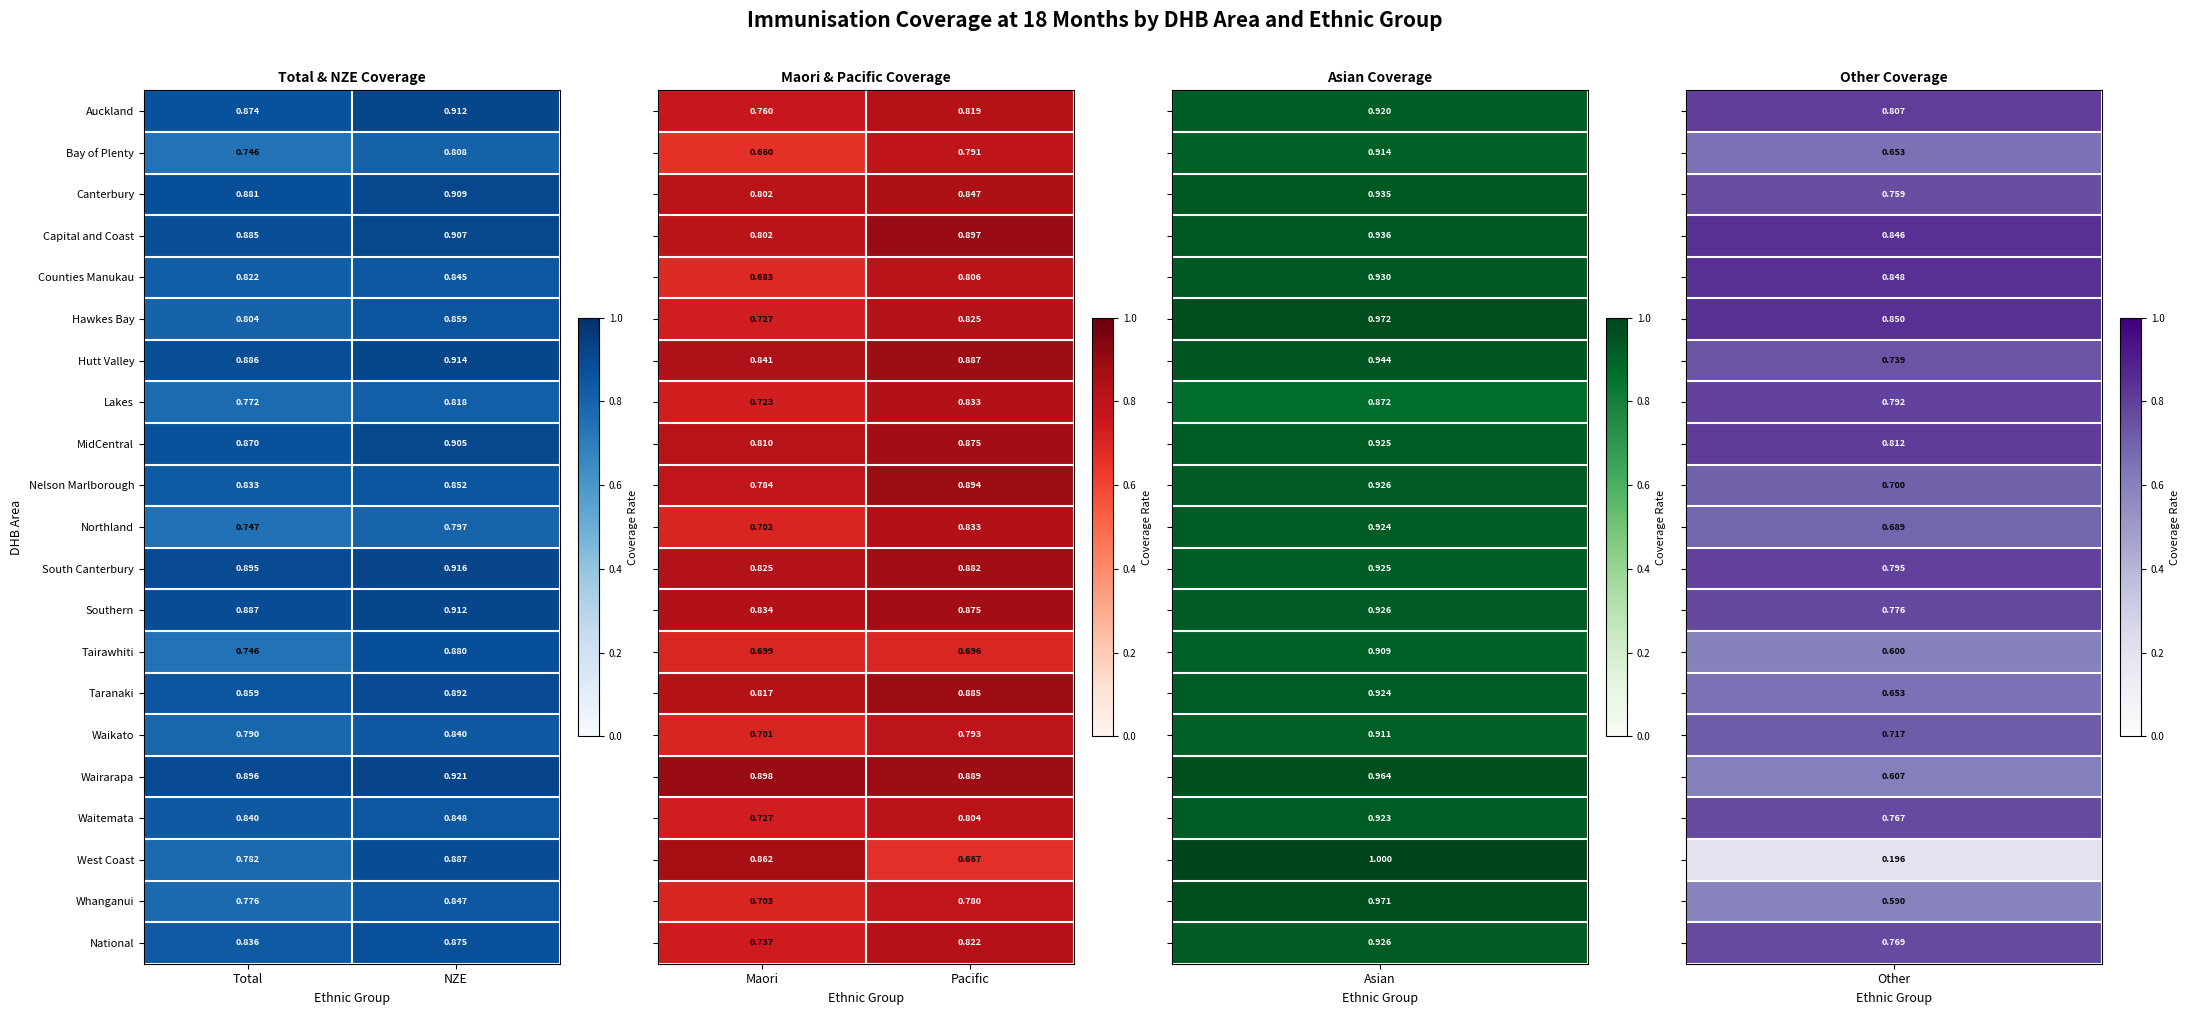

Is the value of Southern at Total greater than the value of Northland at Total?

Yes